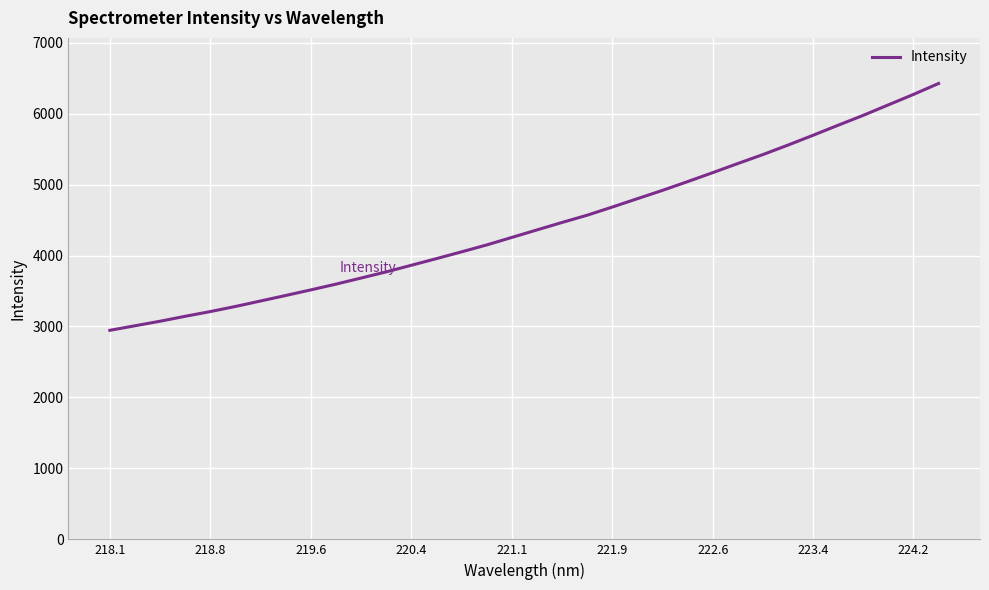

Does the chart have visible grid lines?

Yes